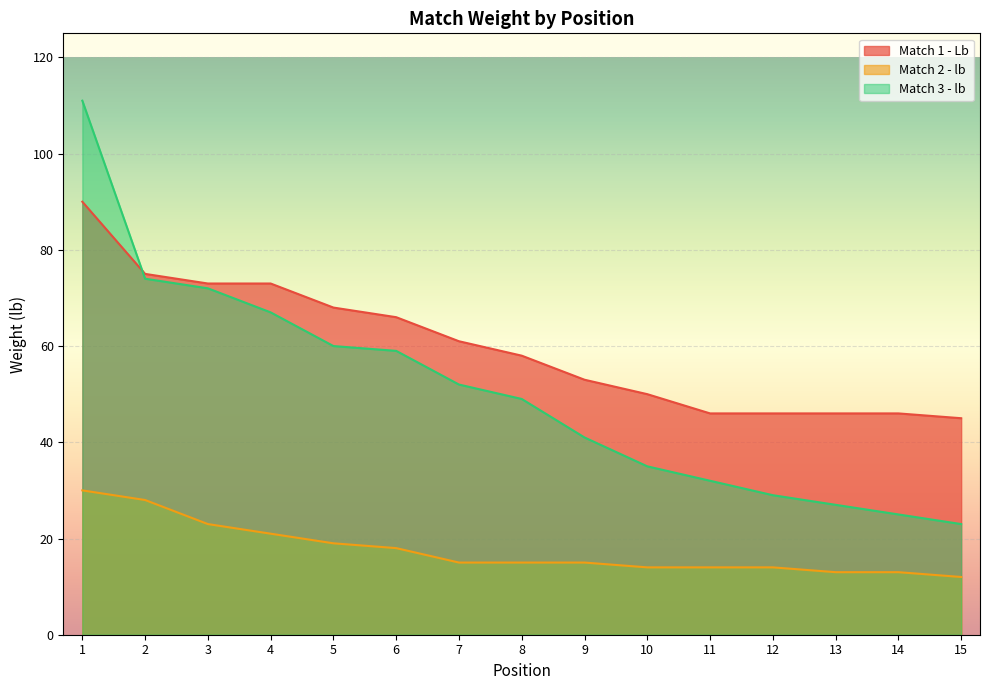

At which label does Match 1 - Lb reach its minimum?

15